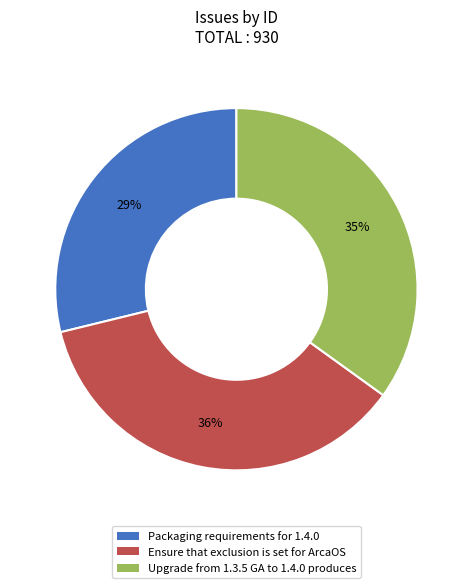

How many segments does this pie chart have?

3